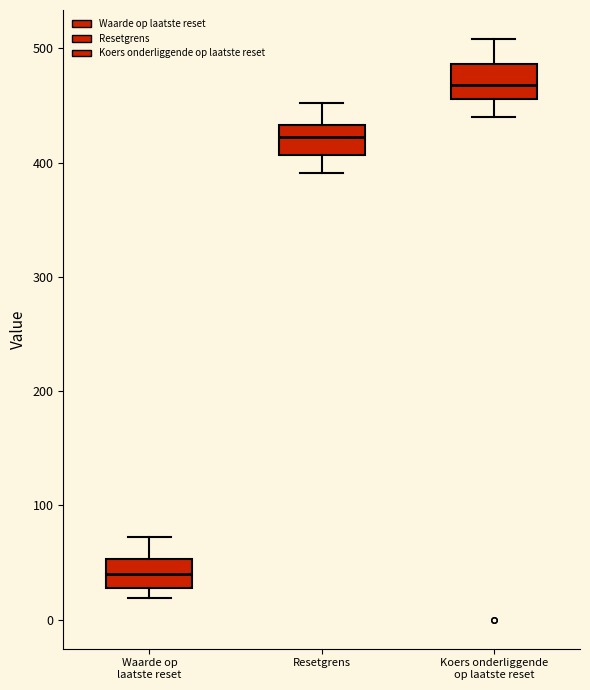

Reading left to right, transcribe this box plot: for each box, give where its median line is, the range the box spans, and where its two whiskers end, as read against the y-axis. The values are not printed on the chart, so give them approximately, as read against the axis.

Waarde op laatste reset: median 40, box 30 to 50, whiskers 20 to 70
Resetgrens: median 420, box 410 to 430, whiskers 390 to 450
Koers onderliggende op laatste reset: median 470, box 460 to 490, whiskers 440 to 510